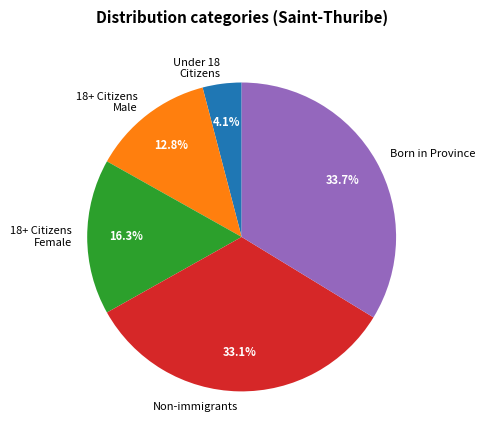

Is there a majority slice in this chart?

No